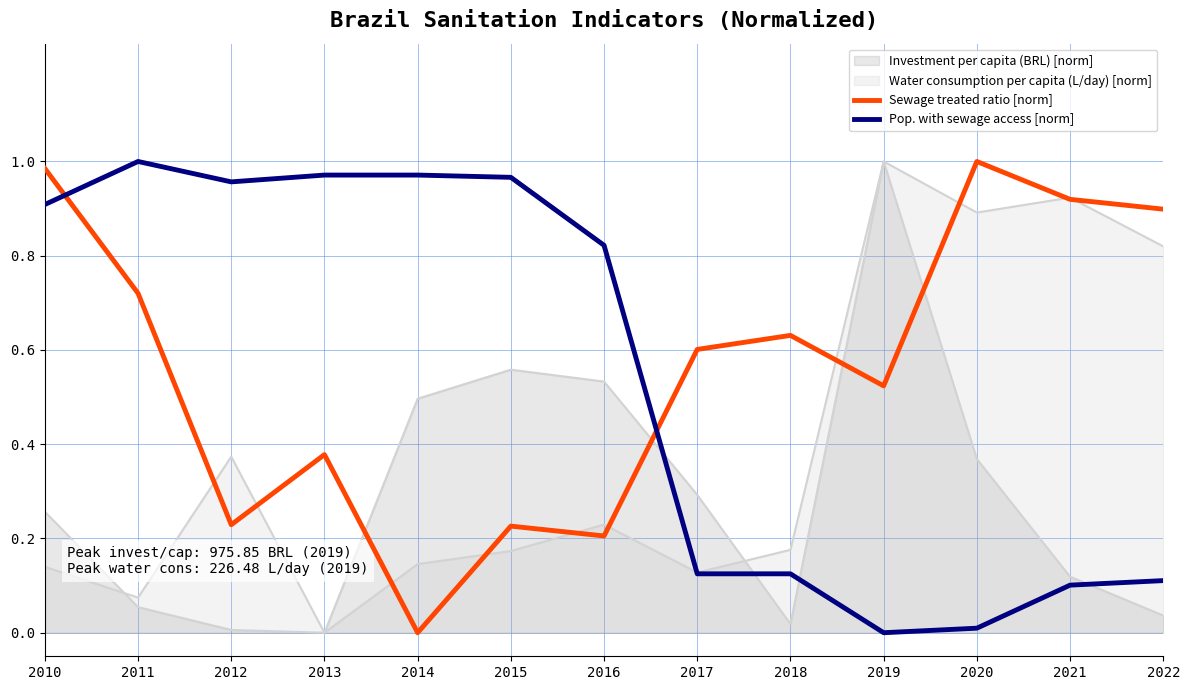

In Sewage treated ratio [norm], how many points are higher than both neighbors (excluding endpoints)?

4